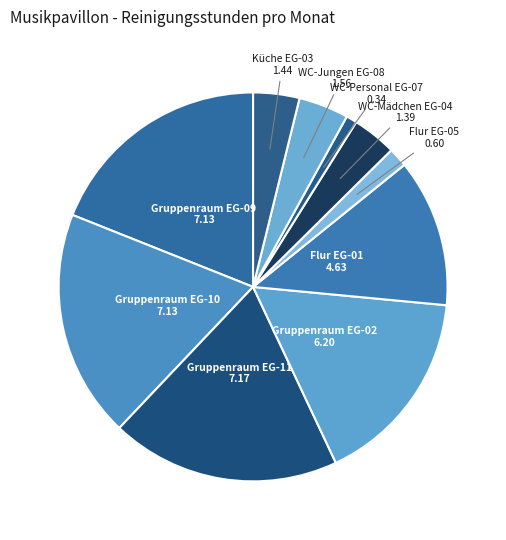

Which slice is the smallest?

WC-Personal EG-07